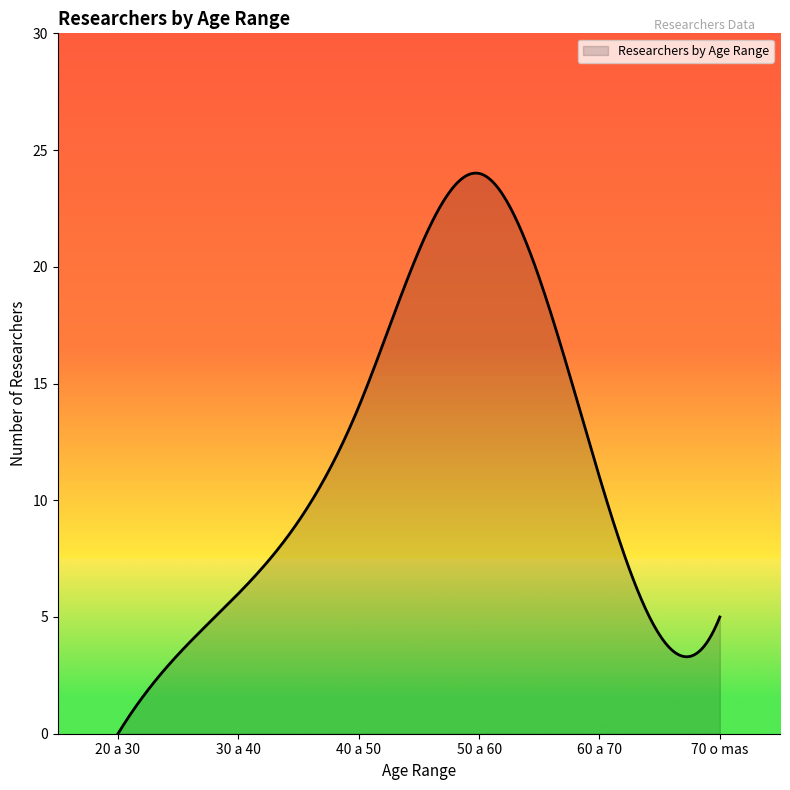

What is the maximum value shown in the chart?

24.0